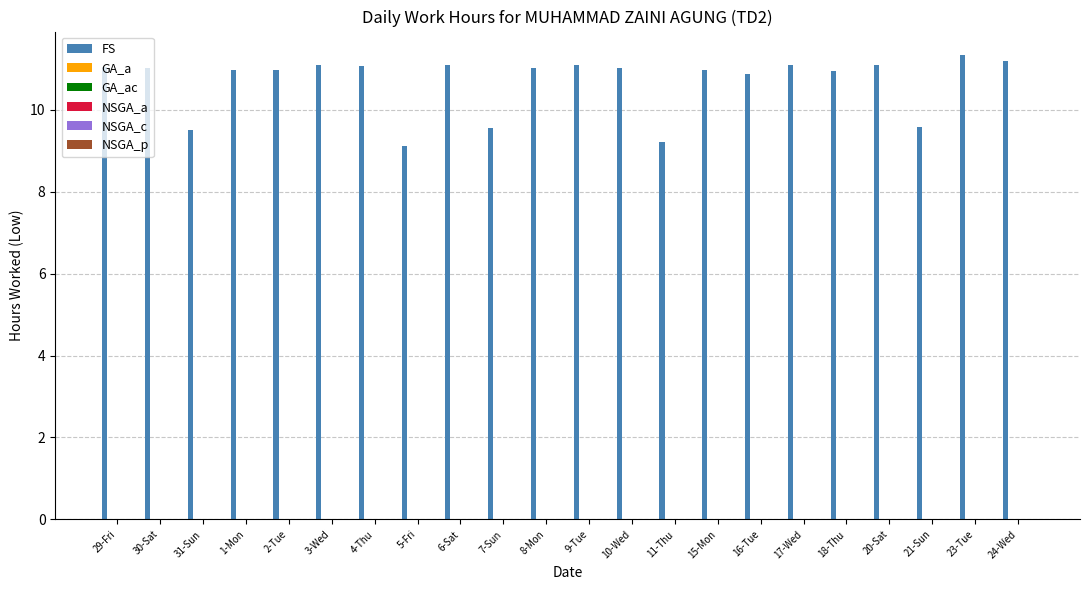

What is the average value?

10.7